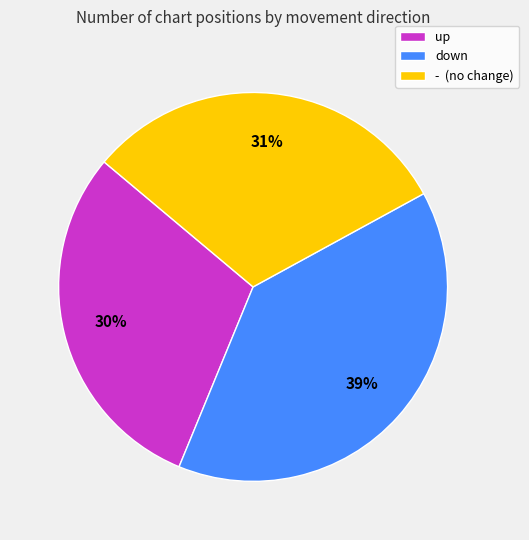

To the nearest percent, what is the difference between the largest and smallest slice percentages?

9%